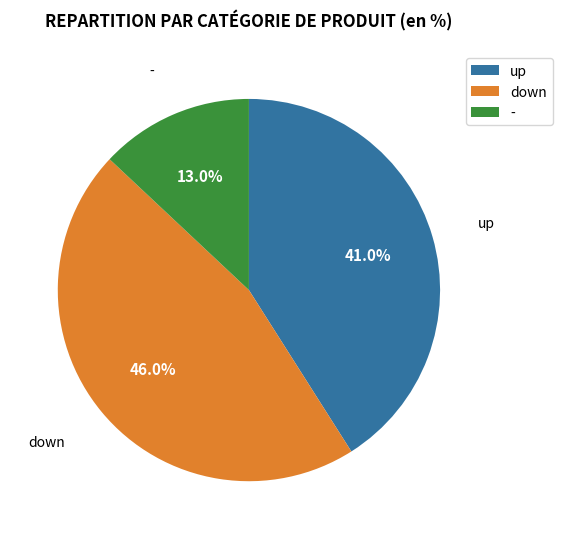

To the nearest percent, what portion does - represent?

13%